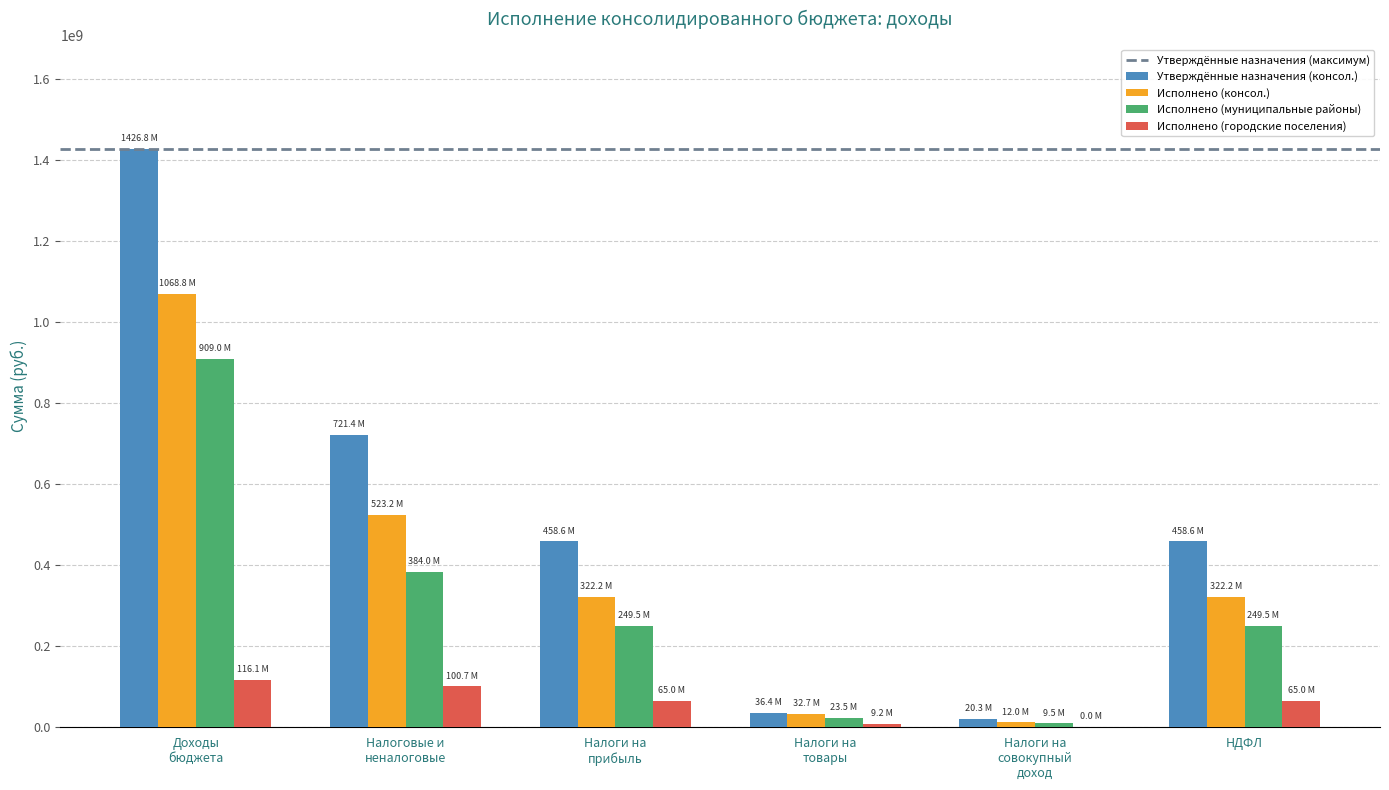

What is the sum of all Утверждённые назначения (консол.) values?

3122211217.2